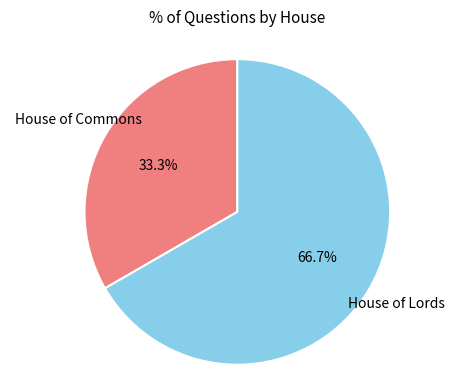

Is there a majority slice in this chart?

Yes